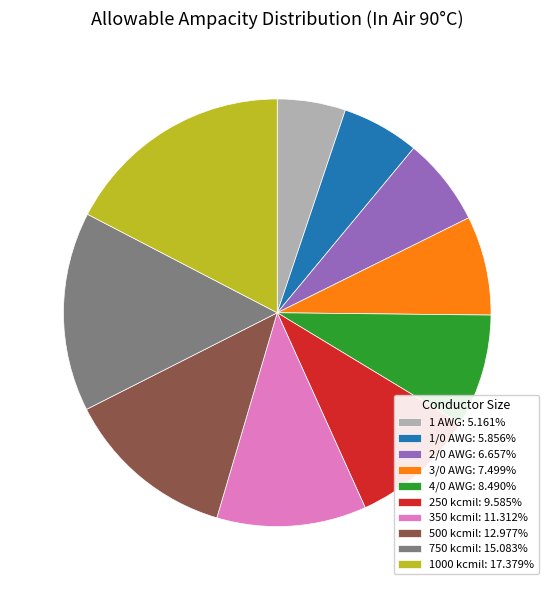

Approximately how many times larger is the value at 3/0 AWG: 7.499% compared to 250 kcmil: 9.585%?

0.8